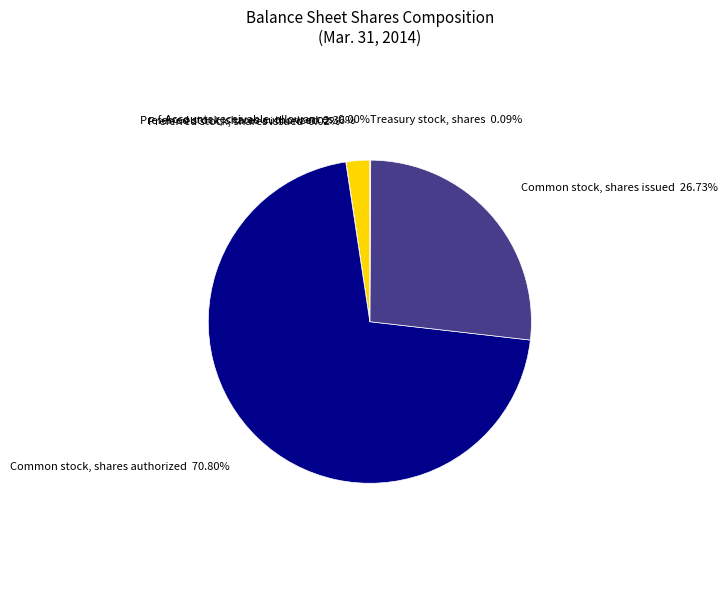

What is the largest slice in the pie chart?

Common stock, shares authorized